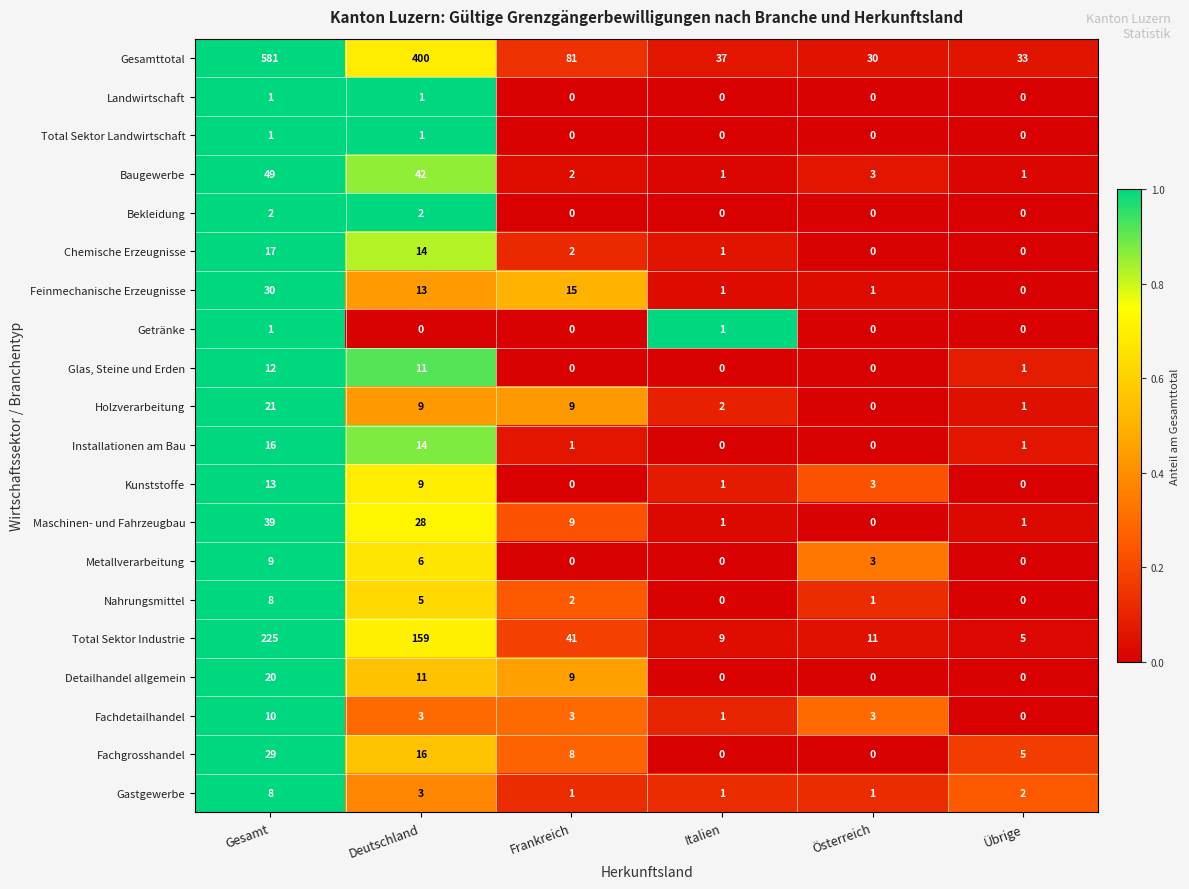

What value does the Total Sektor Industrie series have at Gesamt, to the nearest 5?

225